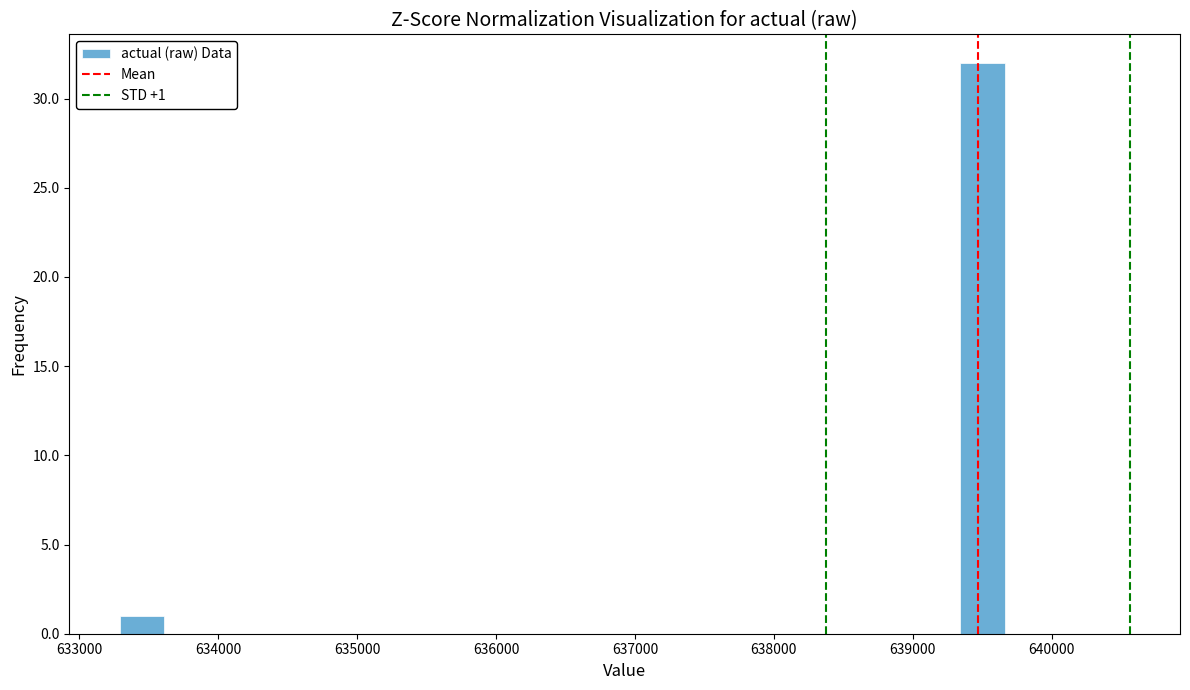

Read against the x-axis, roughly where is the centre of the tallest bar?

639500